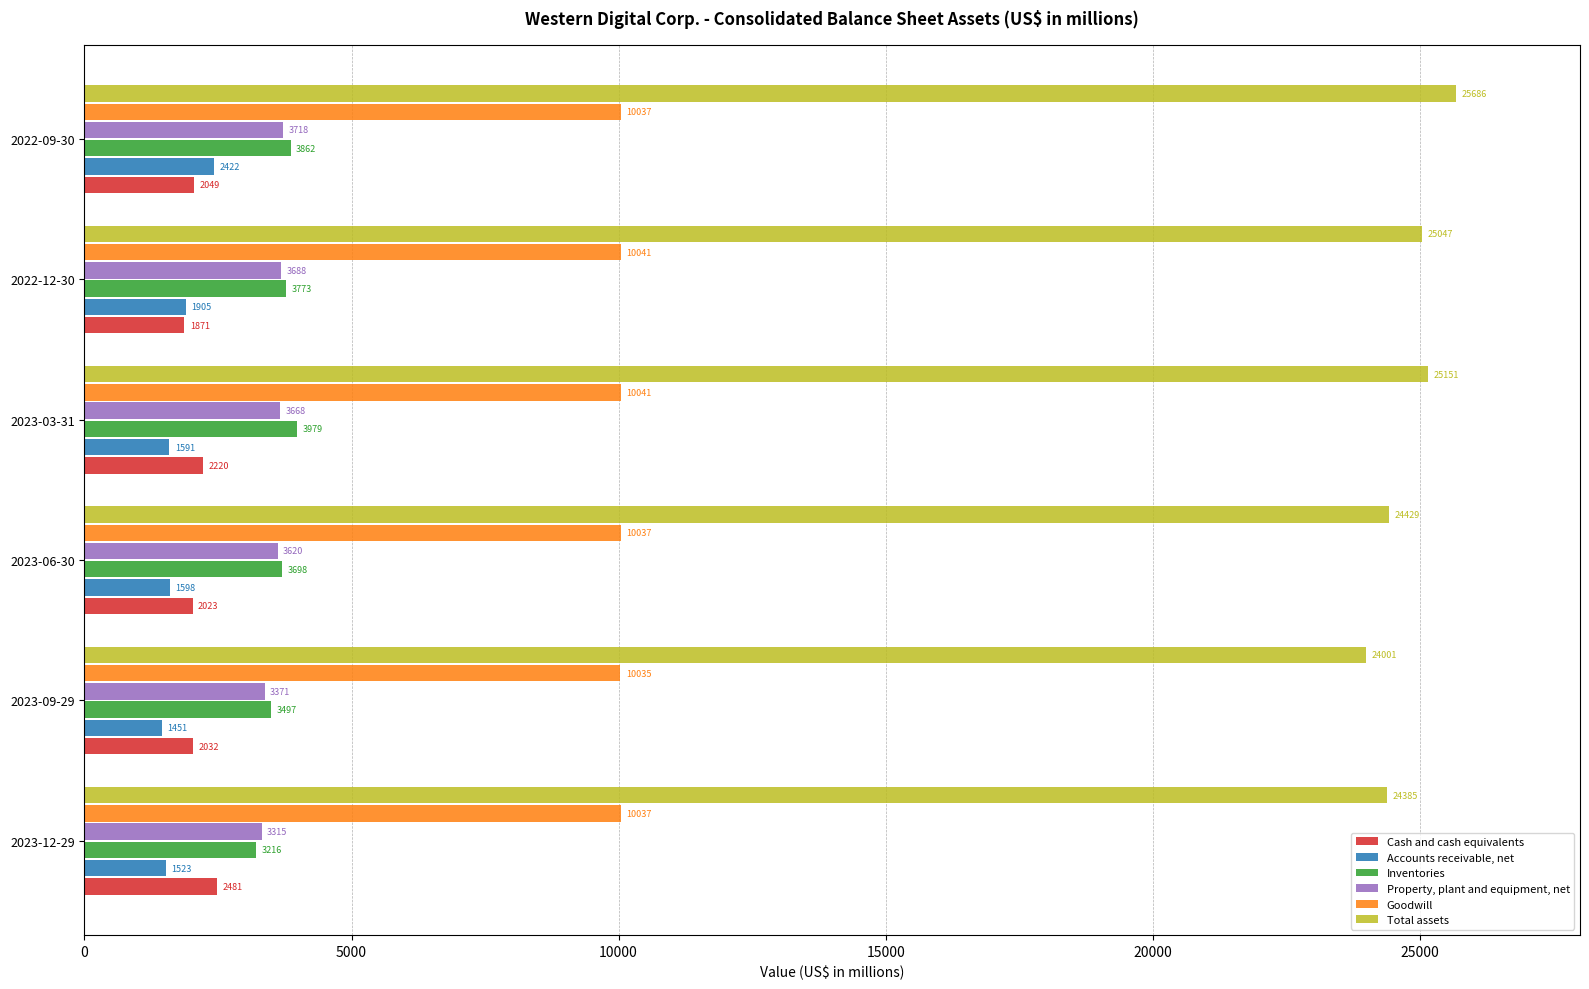

The value of Inventories at 2023-12-29 is 5746. True or false?

False